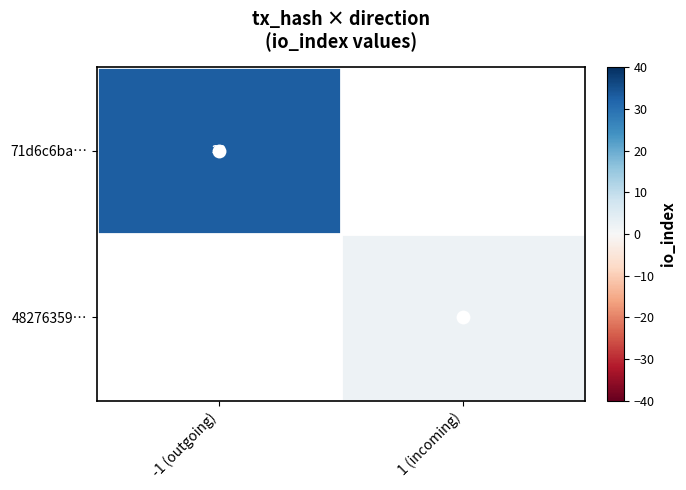

Is it true that 71d6c6ba… equals 56 at -1 (outgoing)?

False